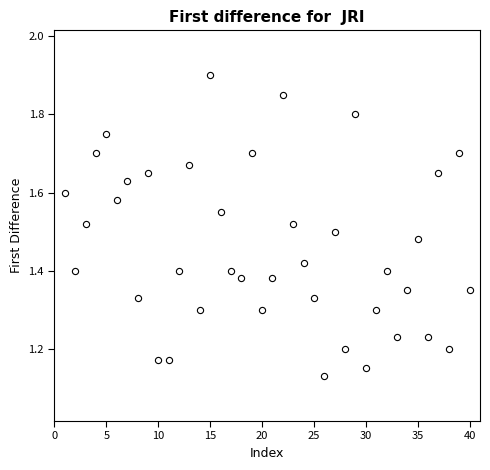

What is the range of X values (max minus min)?

39.0